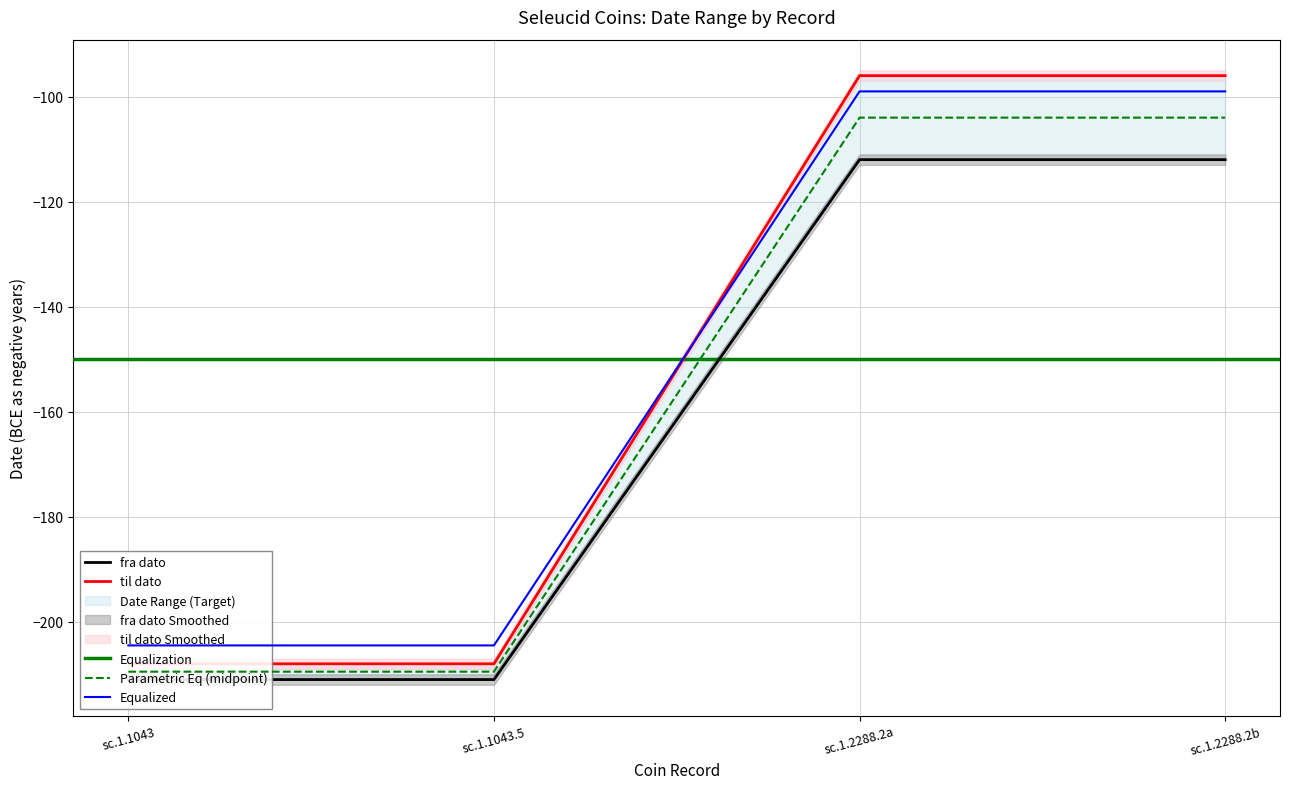

What is the total value across all series at sc.1.2288.2a?

-208